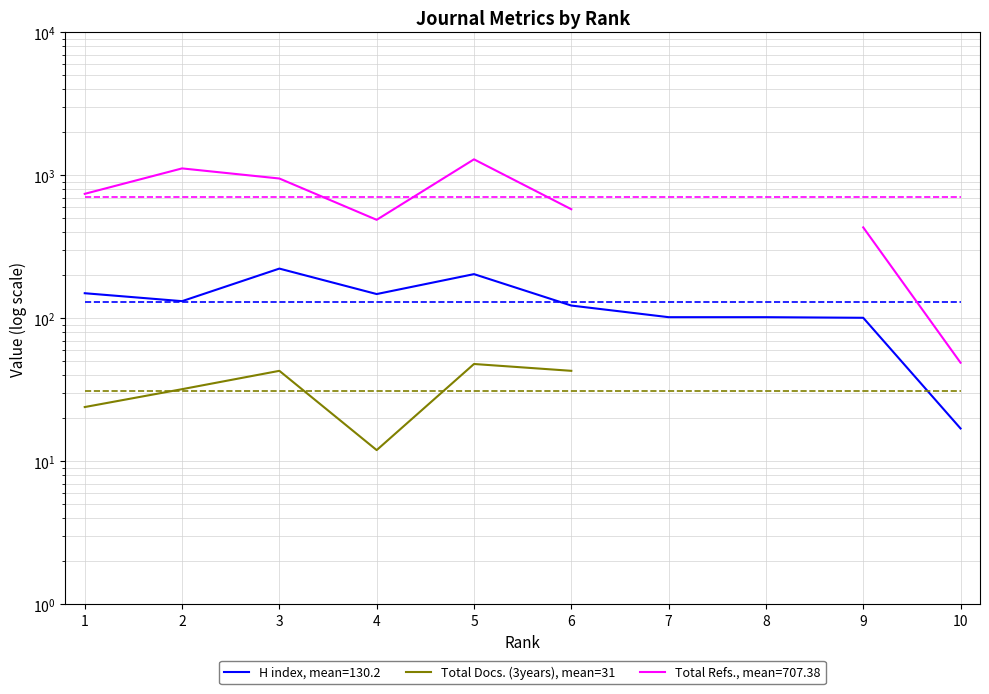

The value at 4 is 21.6. True or false?

False